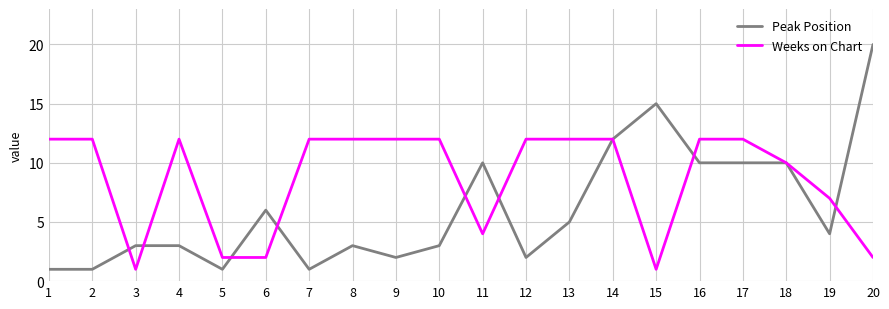

At which category does the chart reach its peak across all series?

20